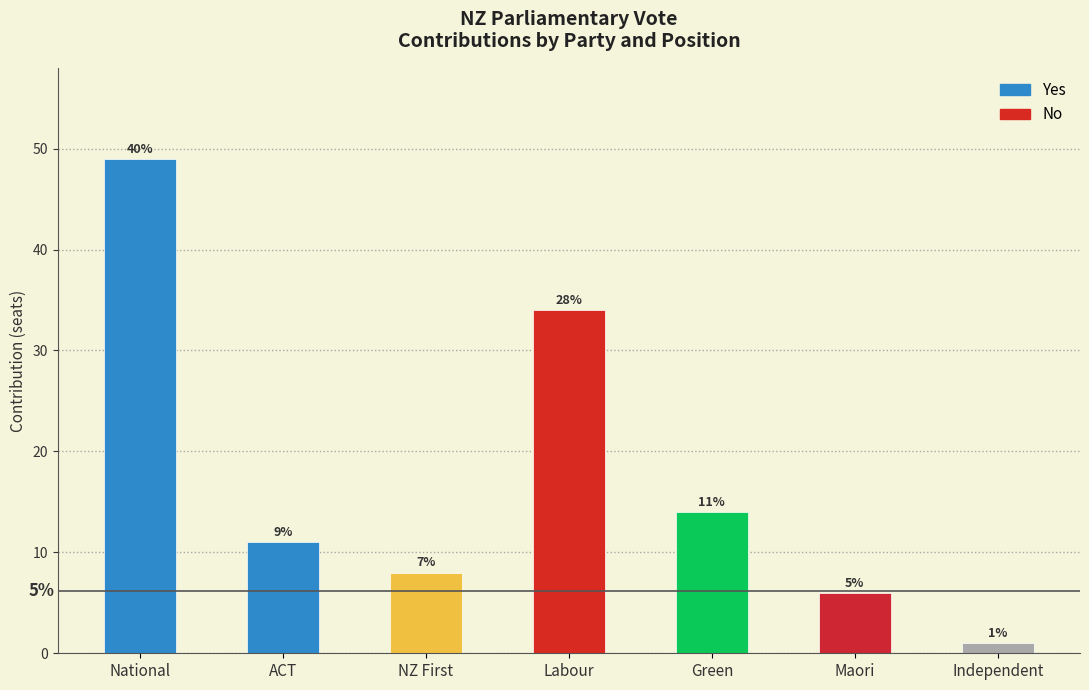

Is it true that No equals 0 at National?

True